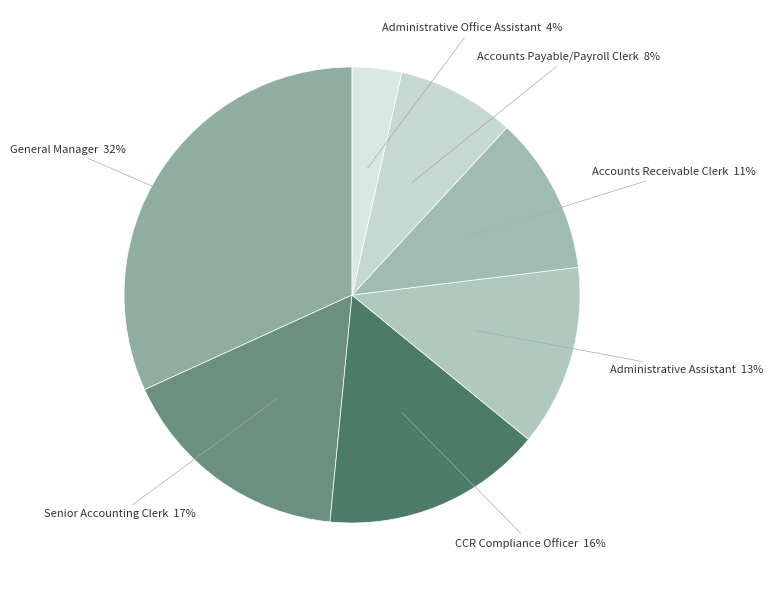

The Senior Accounting Clerk slice represents 17% of the pie. True or false?

True